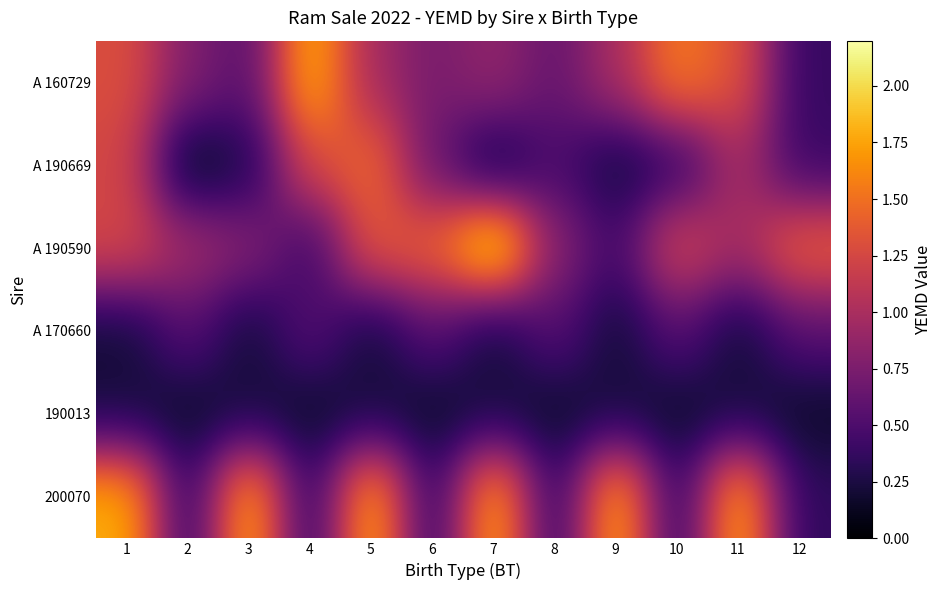

At which category is the sum across all series the highest?

5